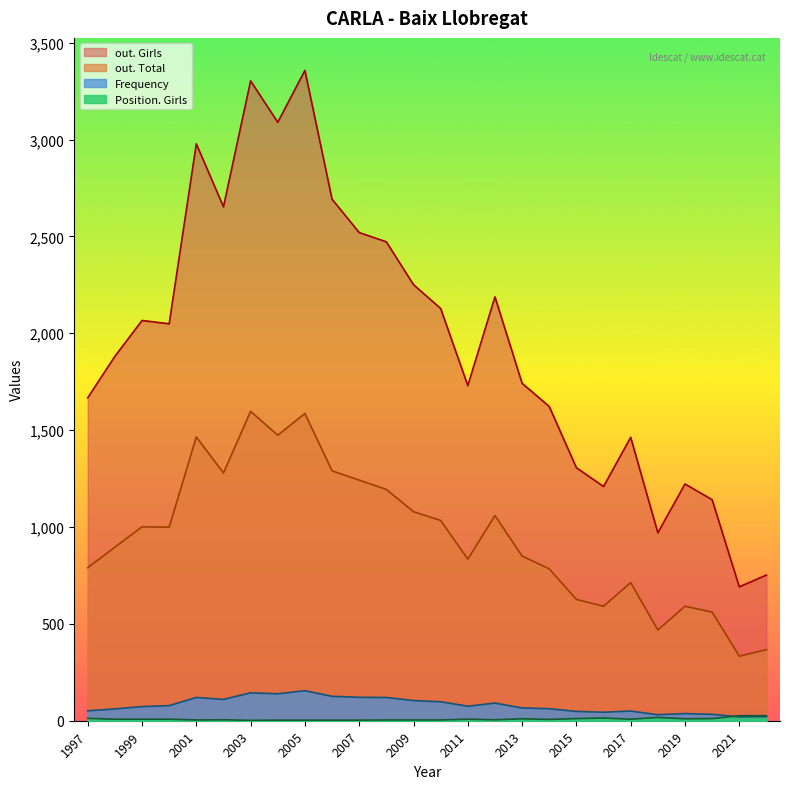

Where is out. Girls nearest to the value 2024?

2000